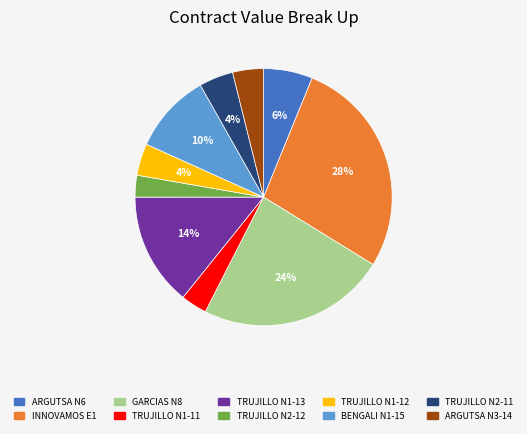

To the nearest percent, what percentage of the pie is TRUJILLO N2-11?

4%